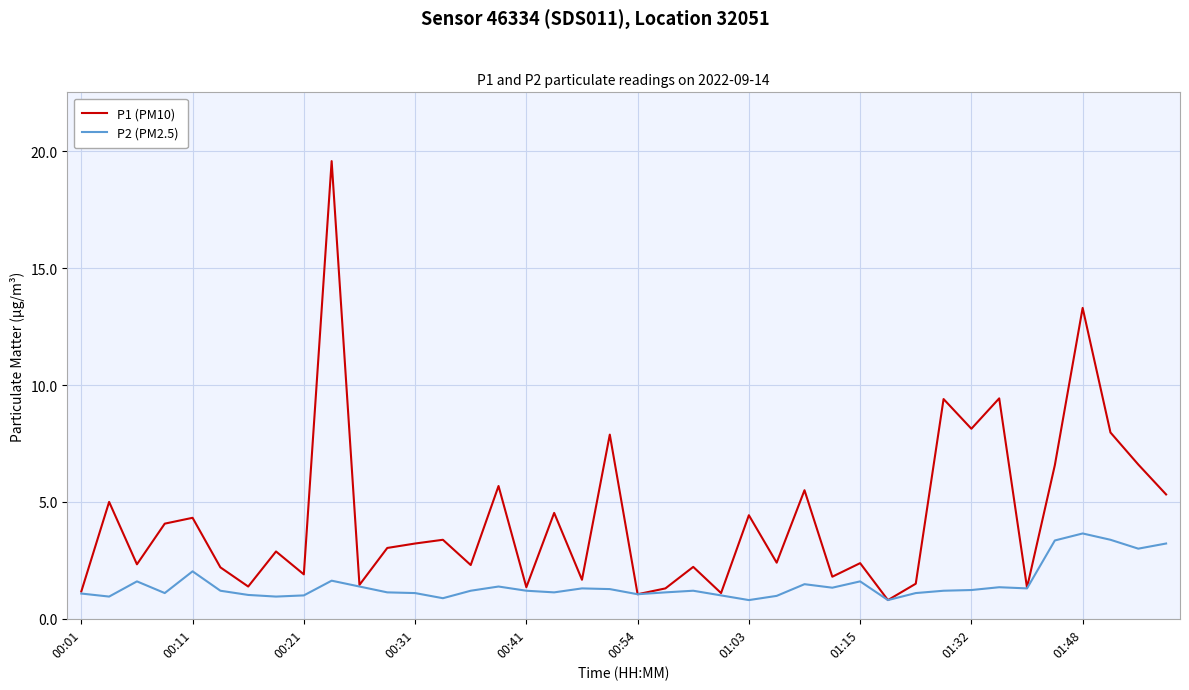

What is the sum of all P2 (PM2.5) values?

58.7